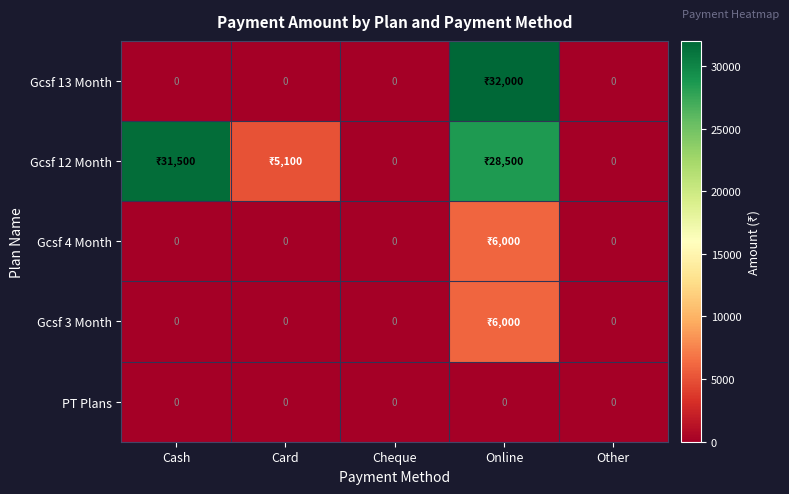

Where does the Gcsf 12 Month series first go above 5100?

Cash